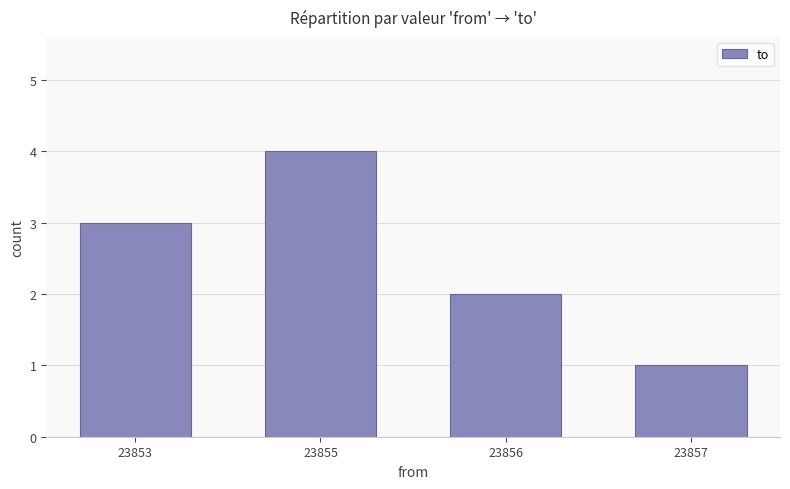

What is the smallest value displayed?

1